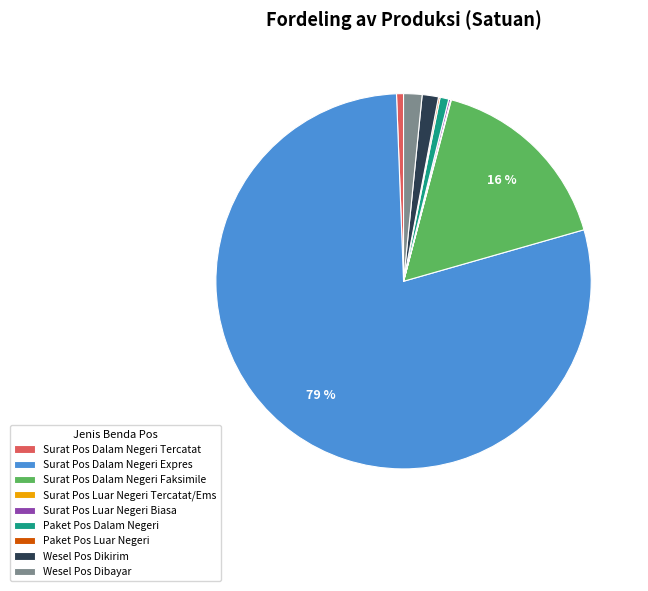

Which slice is the largest?

Surat Pos Dalam Negeri Expres